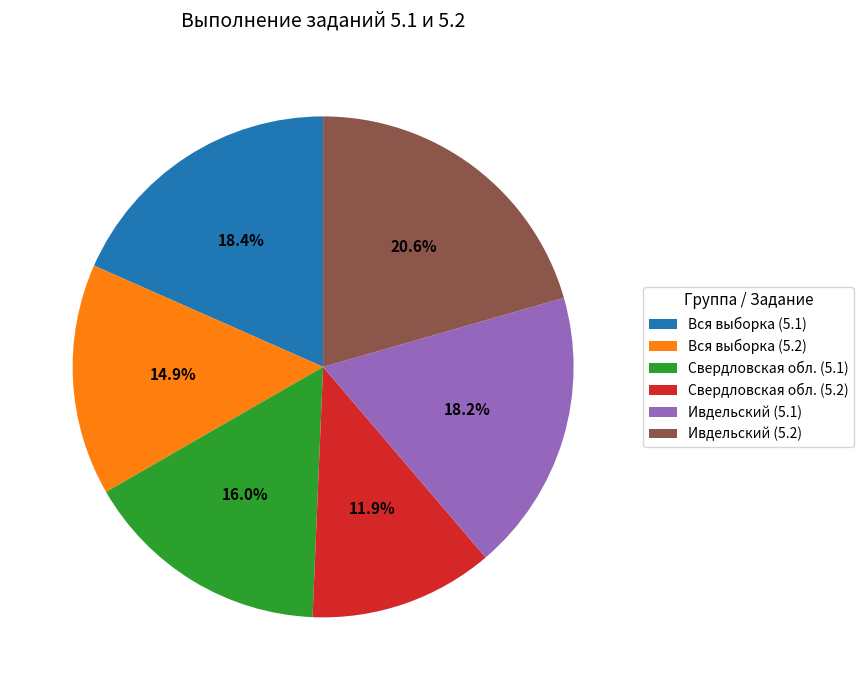

To the nearest percent, what portion does Ивдельский (5.1) represent?

18%